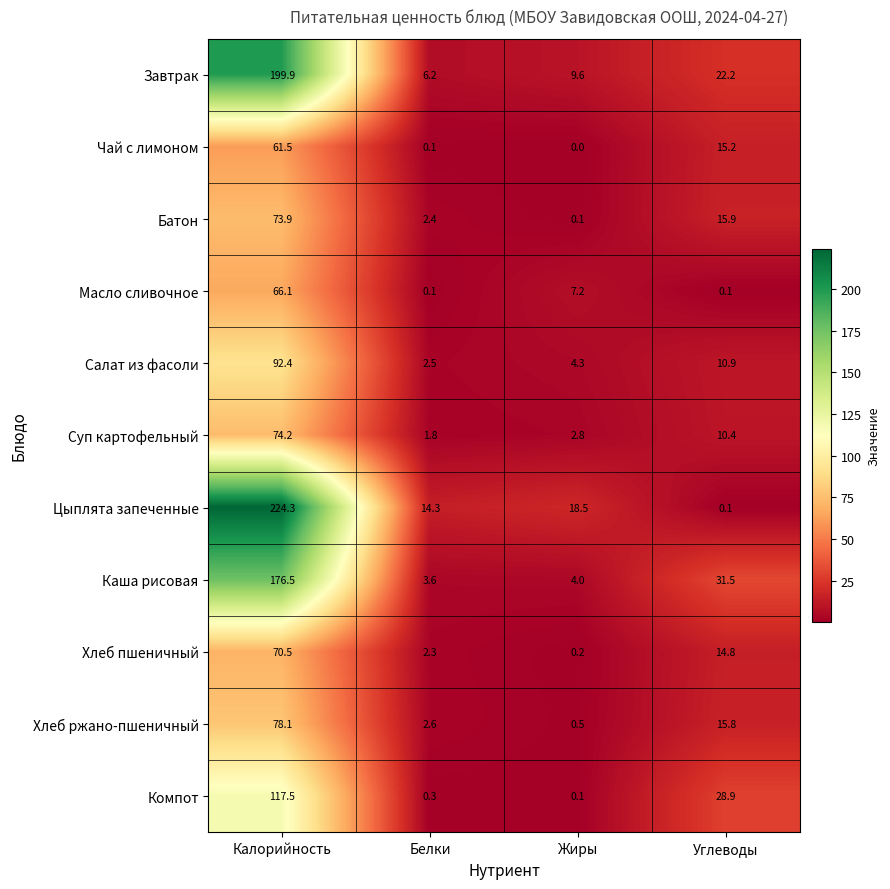

Count the number of data series in this chart.

11